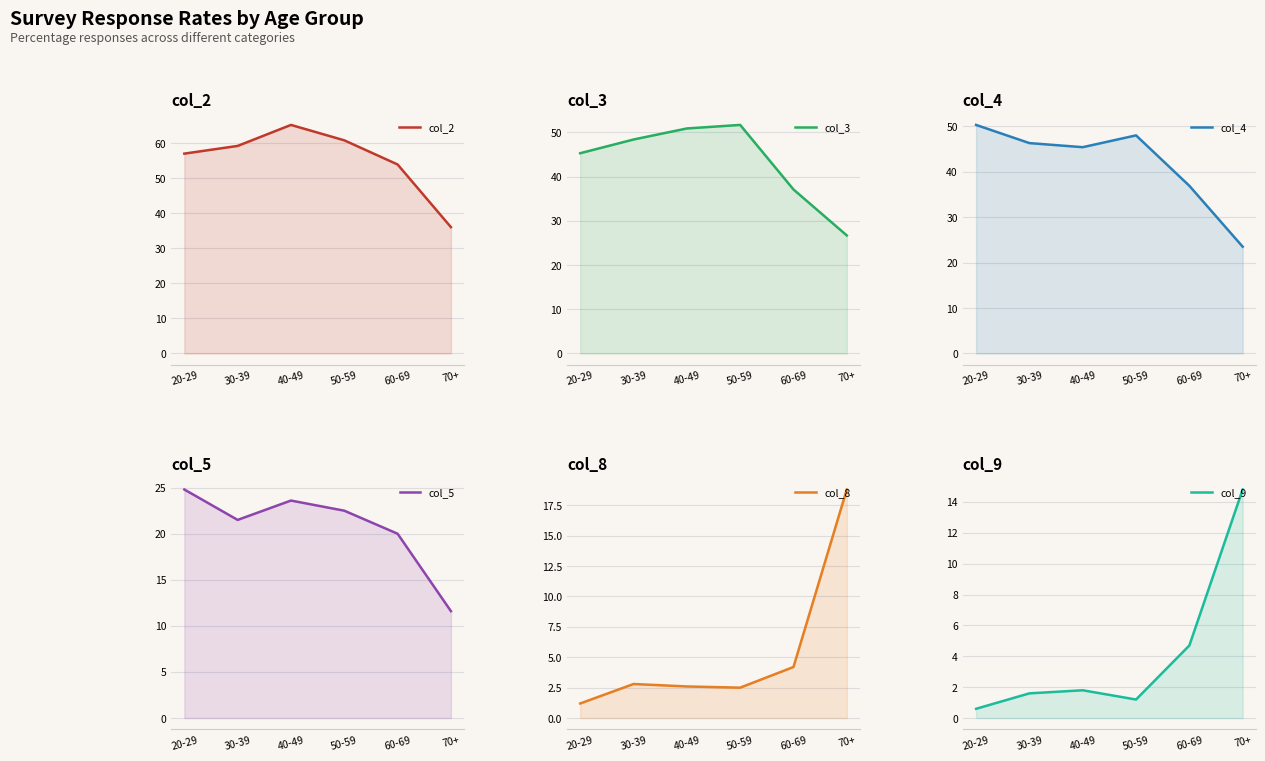

Rank the series by their maximum value, from lowest to highest.

col_9, col_8, col_5, col_4, col_3, col_2